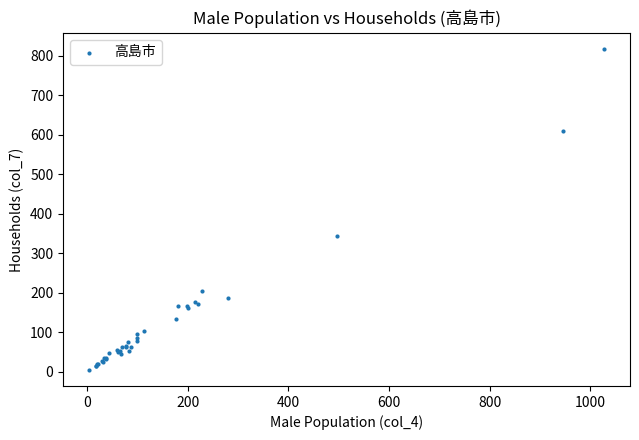

What Y value in the scatter plot is closest to 411?

344